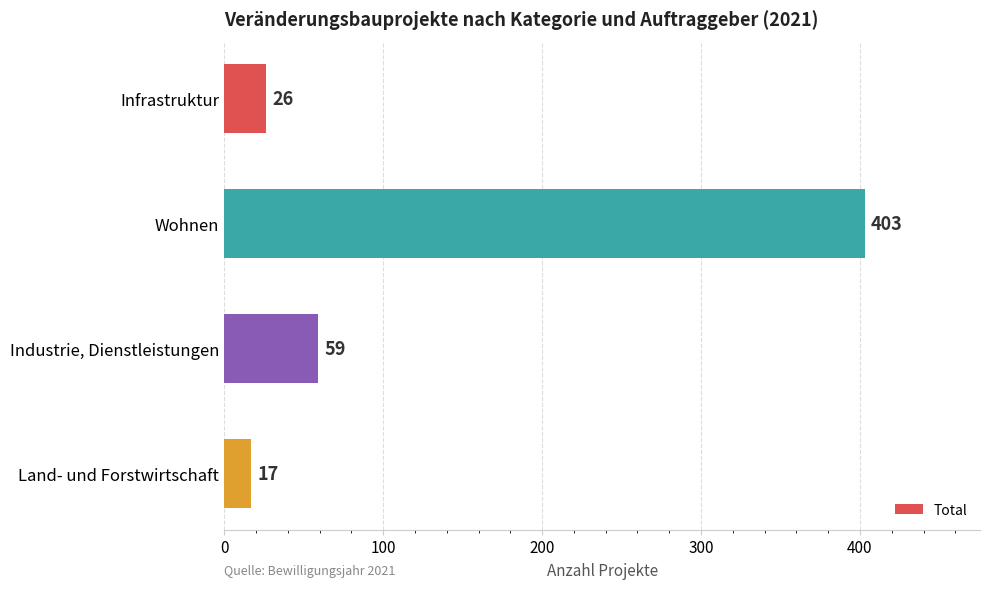

Which has a higher value, Land- und Forstwirtschaft or Infrastruktur?

Infrastruktur